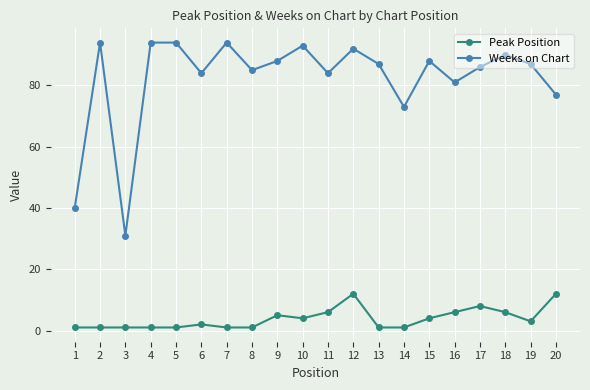

What is the value of the Weeks on Chart point at the 1st from the left?

40